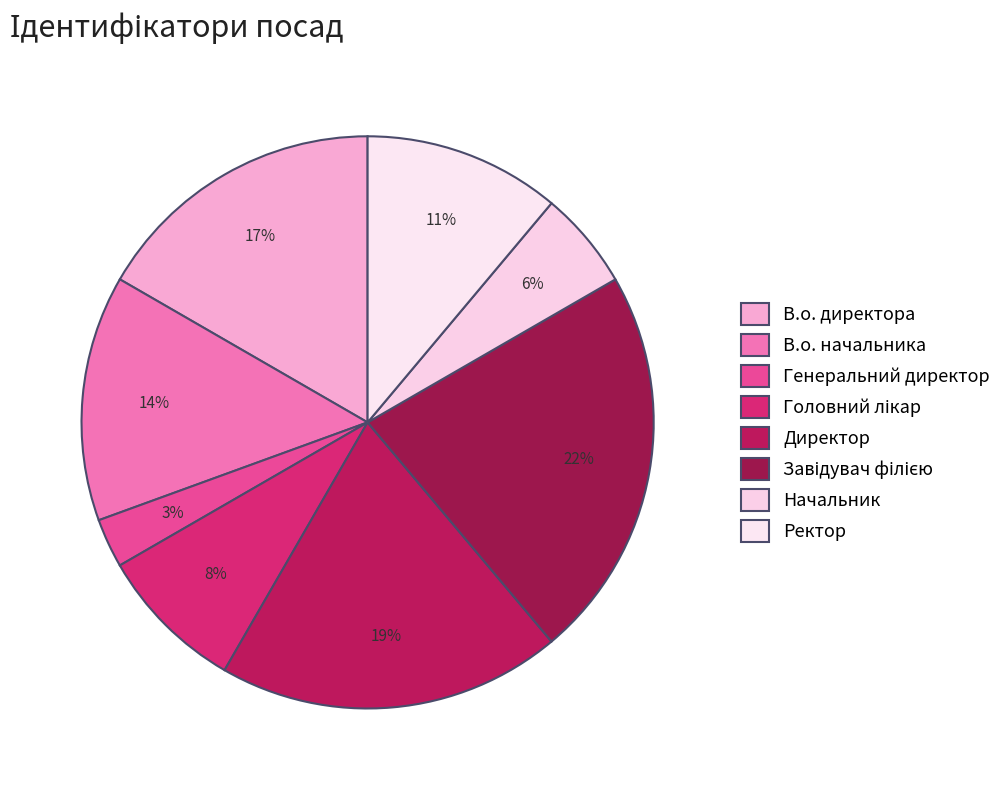

How many segments does this pie chart have?

8